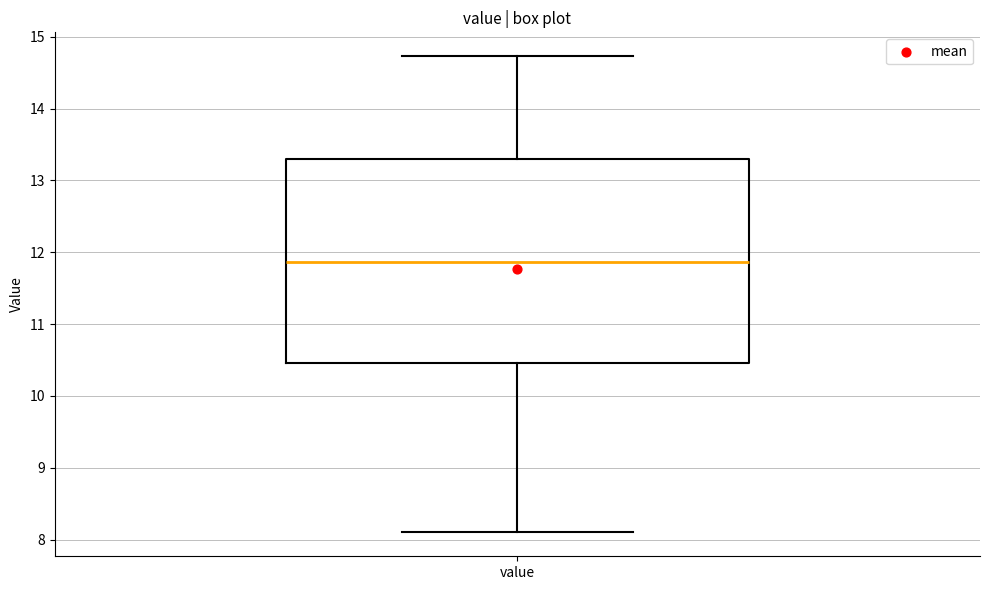

Transcribe this box plot: give where the median line is, the range the box spans, and where the two whiskers end, as read against the y-axis. The values are not printed on the chart, so give them approximately, as read against the axis.

median 11.9, box 10.5 to 13.3, whiskers 8.1 to 14.7